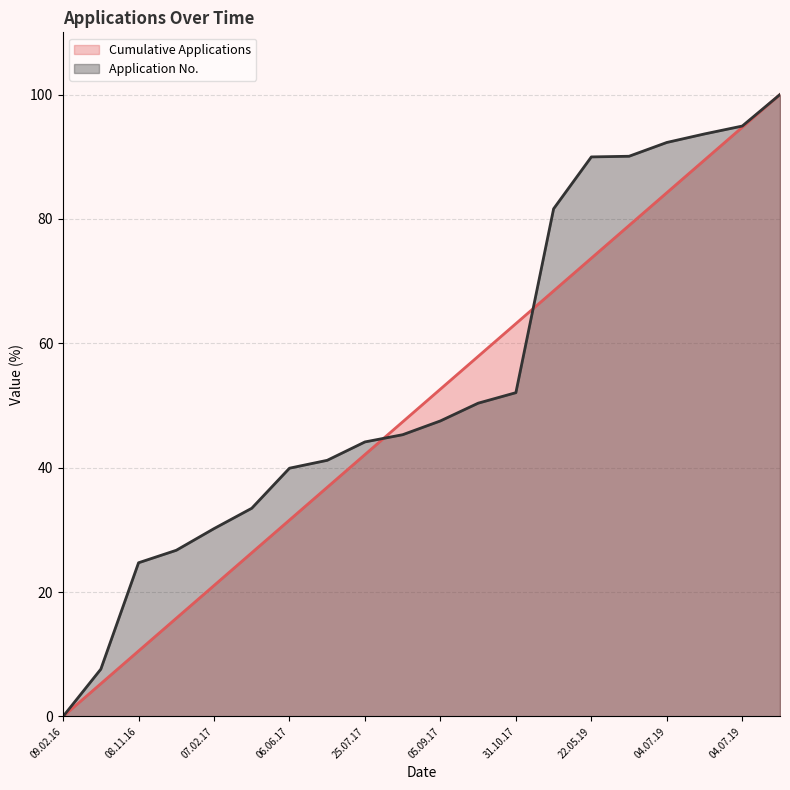

Does the chart display data point markers on the line(s)?

No